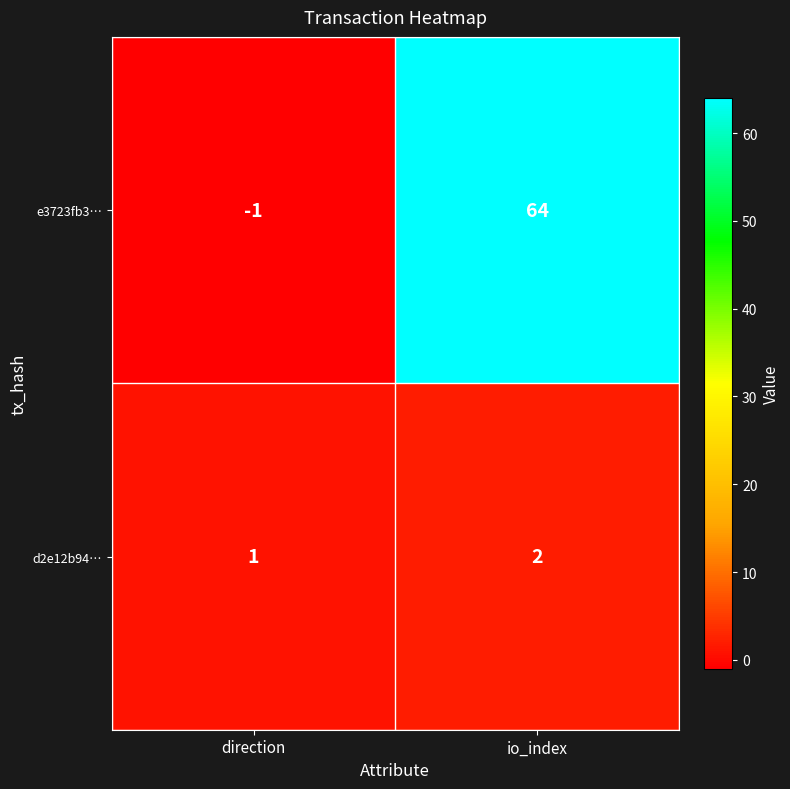

Reading right to left, list all the values displayed in this chart.

e3723fb3…: 64	-1
d2e12b94…: 2	1